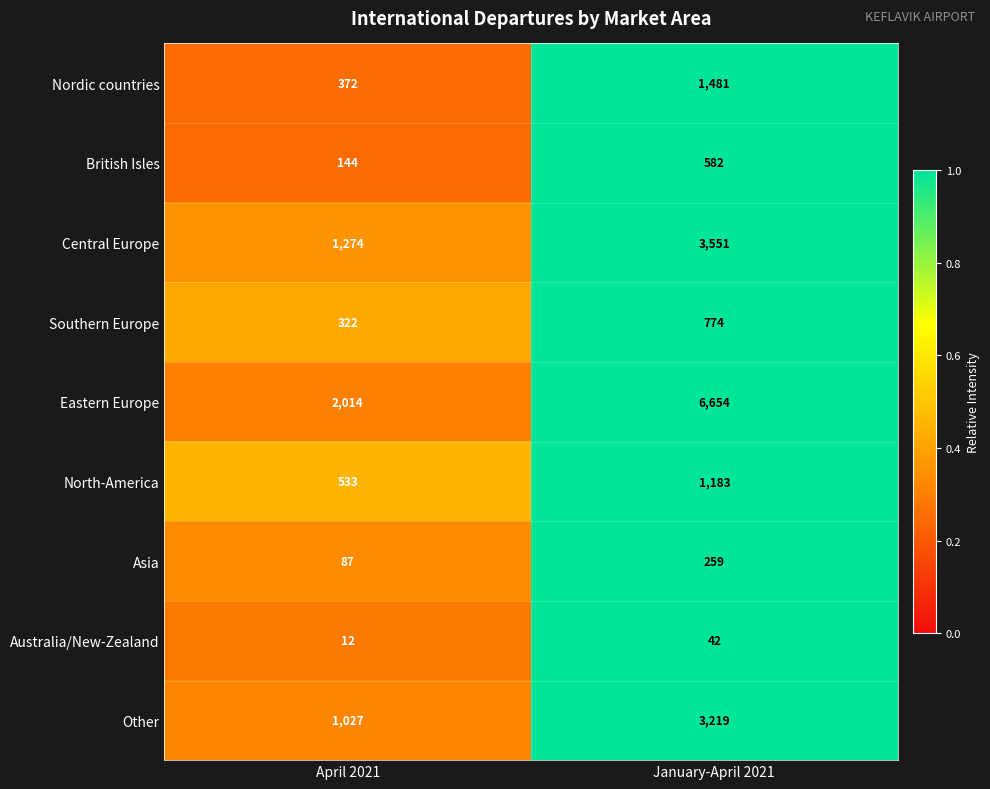

What is the total value across all series at April 2021?

5785